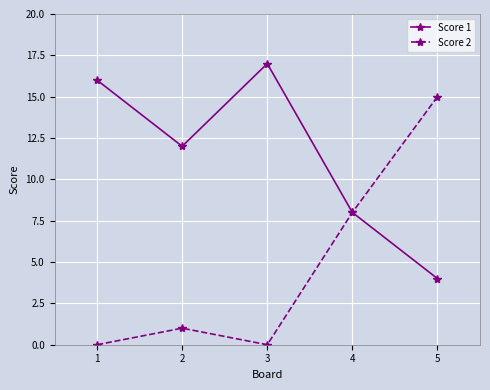

Reading right to left, list all the values displayed in this chart.

Score 1: 4	8	17	12	16
Score 2: 15	8	0	1	0